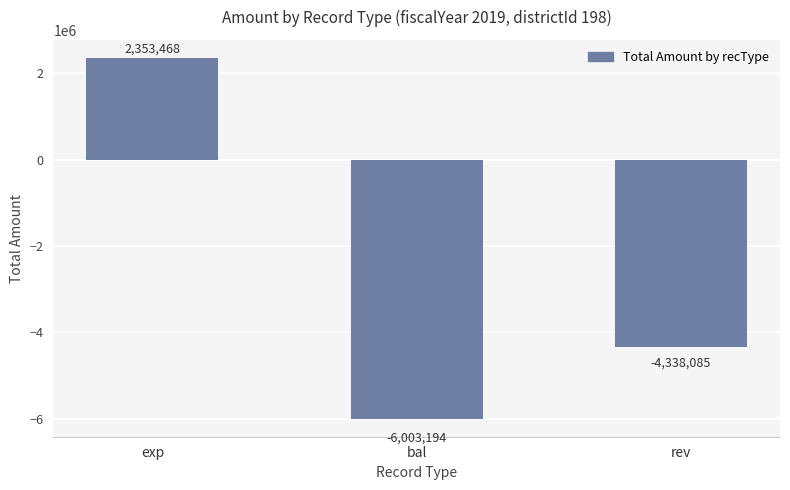

What is the difference between the values at rev and bal?

1665109